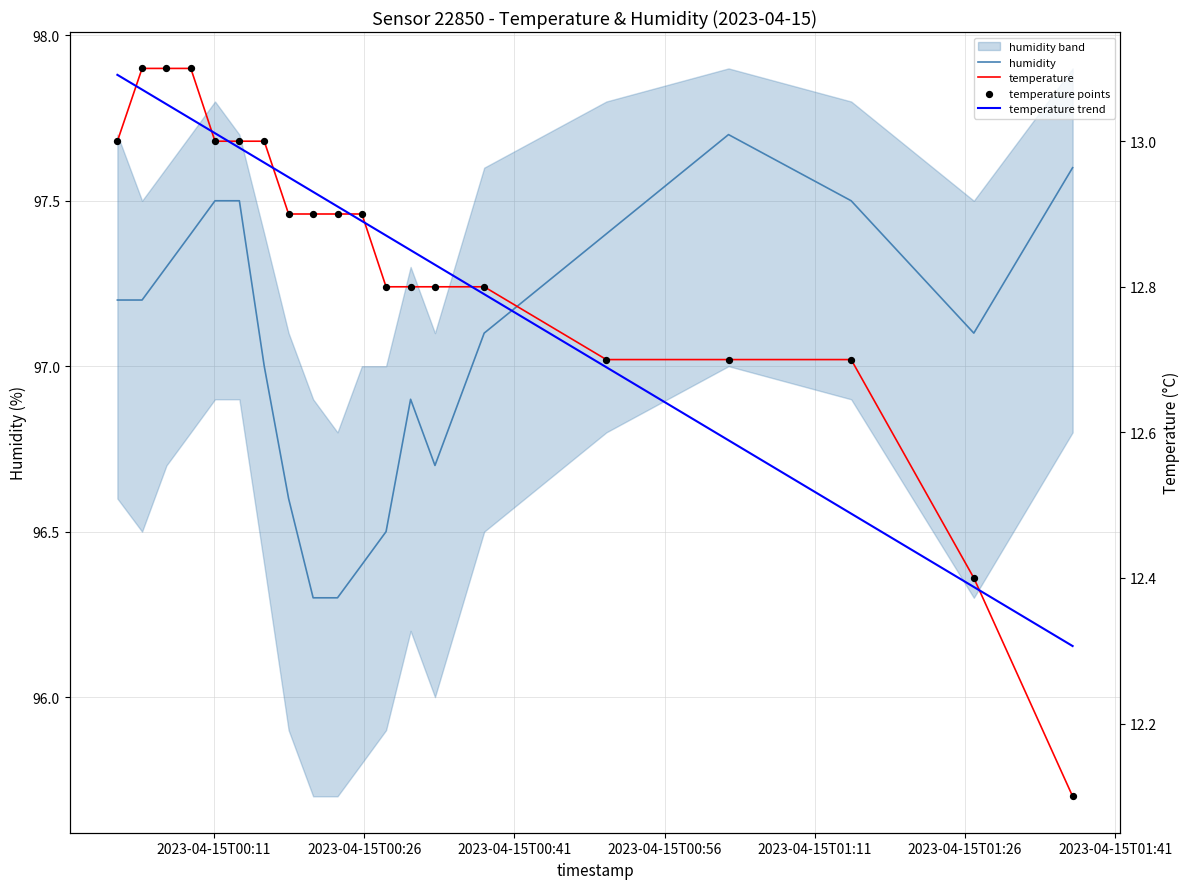

Which series has the largest total across all categories?

humidity